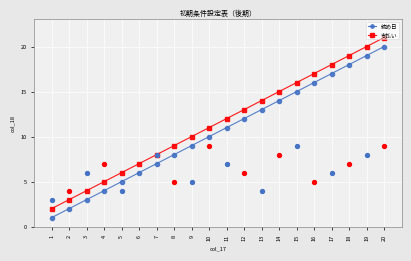

Which series has the largest total across all categories?

支払い